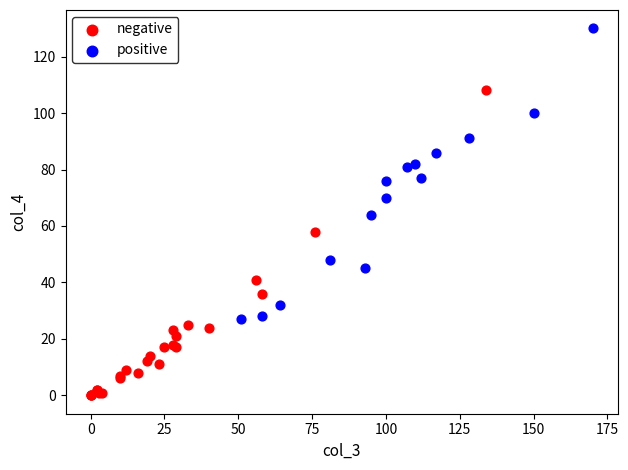

Which series reaches the minimum Y coordinate?

negative